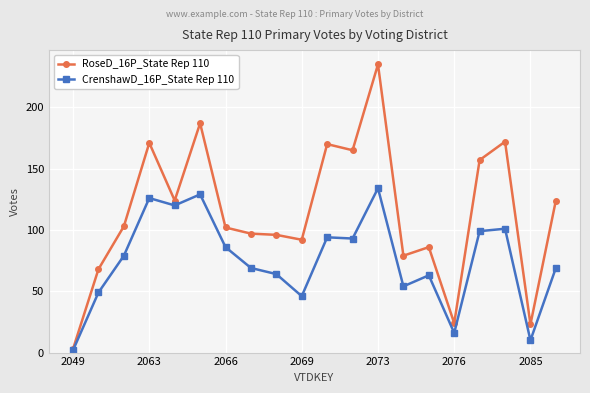

True or false: RoseD_16P_State Rep 110 has more than 2 points higher than both neighbors.

True